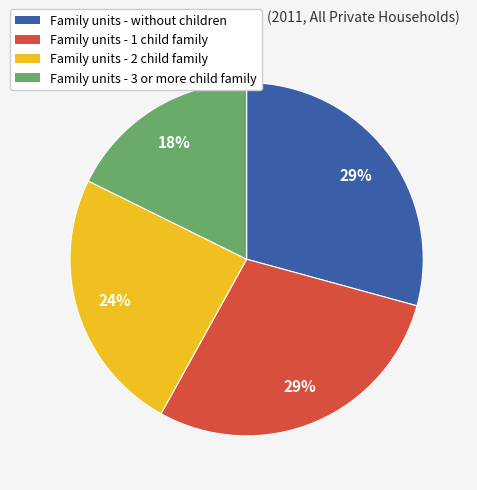

Does any single category account for the majority?

No